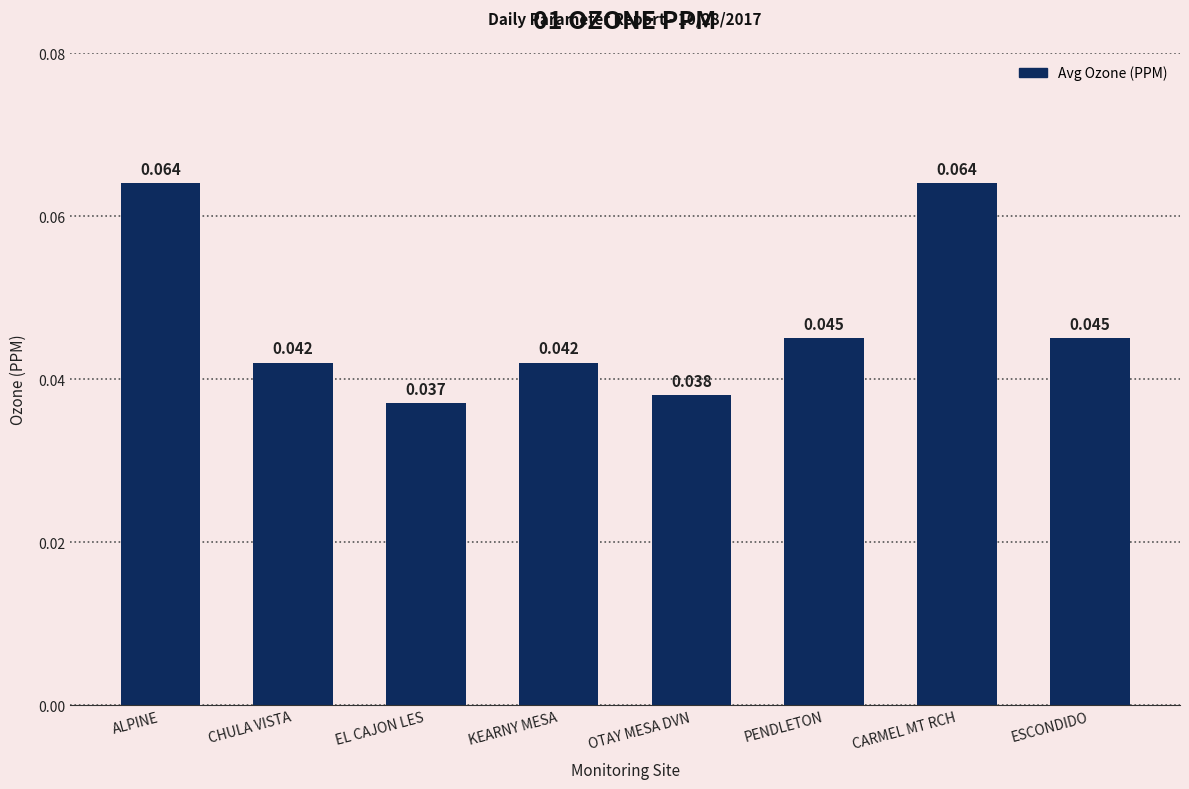

What is the label of the 3rd bar from the left?

EL CAJON LES